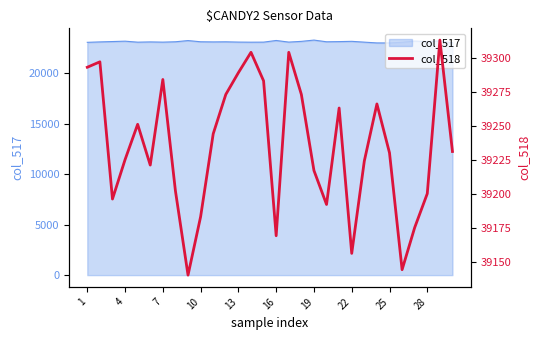

What is the minimum value for col_517?

23011